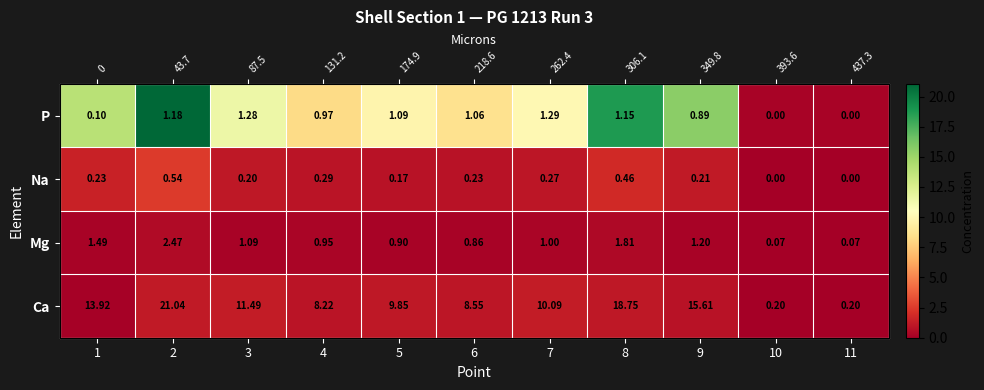

At which category is the sum across all series the highest?

2